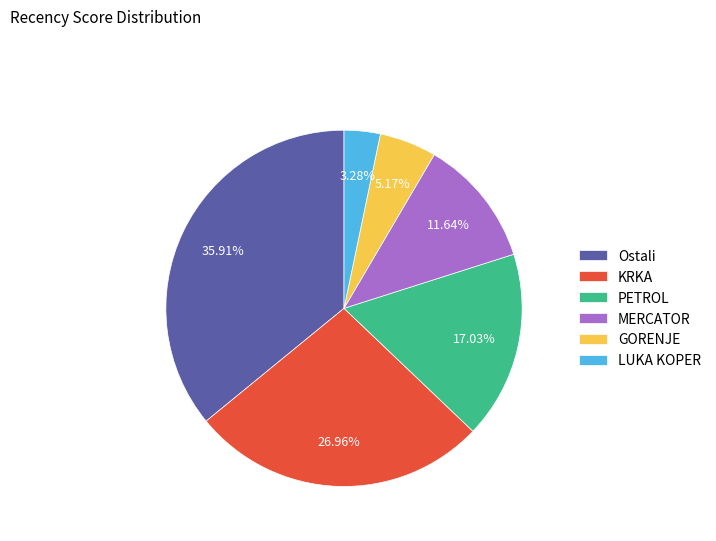

Which has a higher value, LUKA KOPER or Ostali?

Ostali